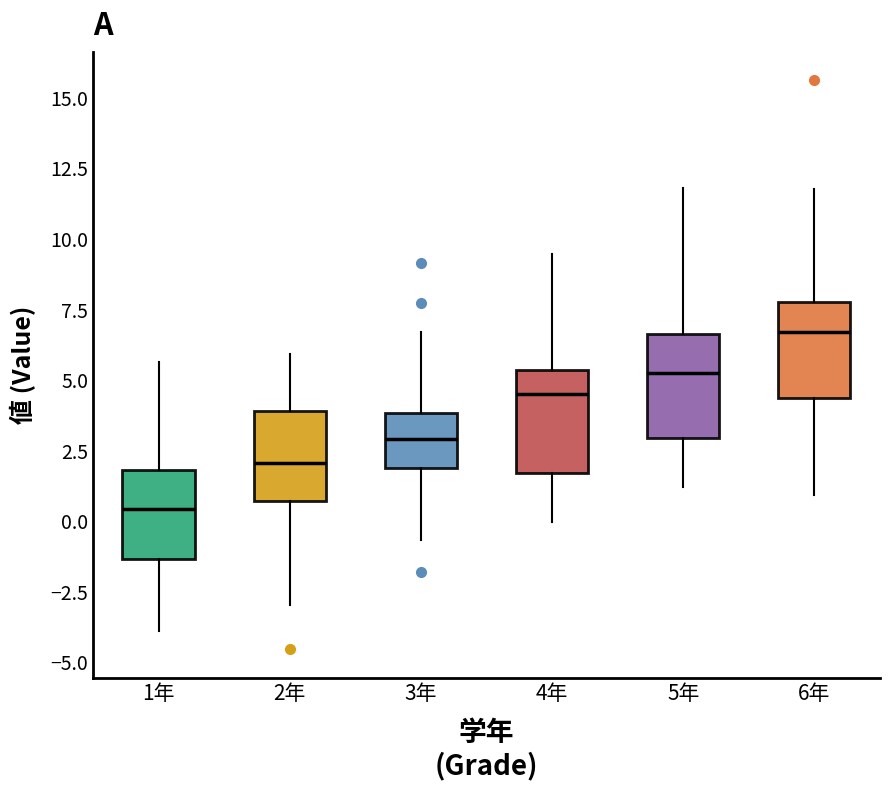

Where does the median line of the box for 5年 sit on the y-axis? The values are not printed on the chart, so give them approximately, as read against the axis.

5.5